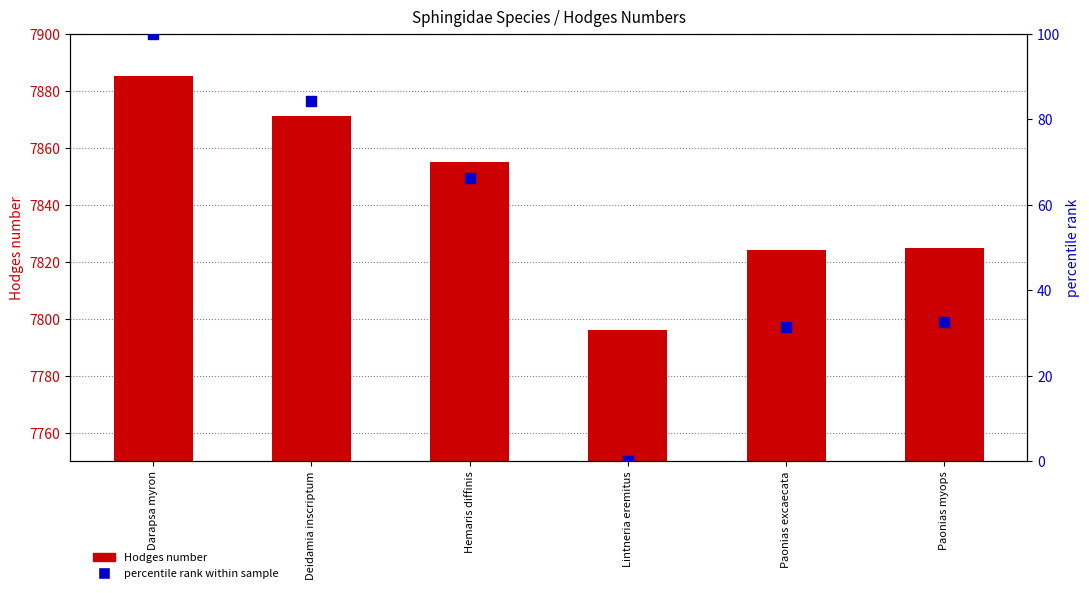

What is the total value across all series at Lintneria eremitus?

7796.0